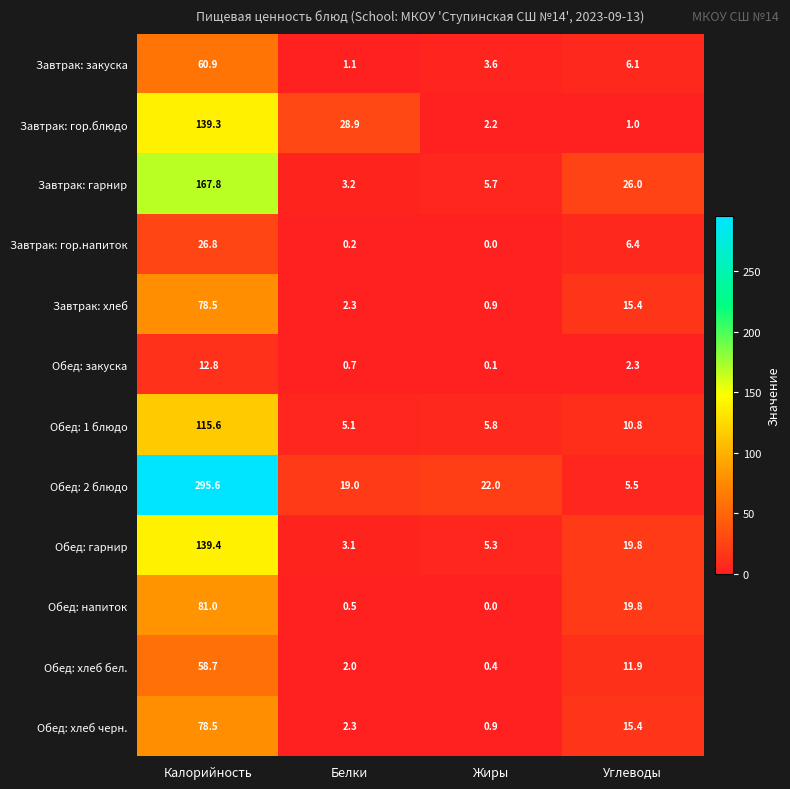

How many values in the Обед: закуска series exceed 2?

2